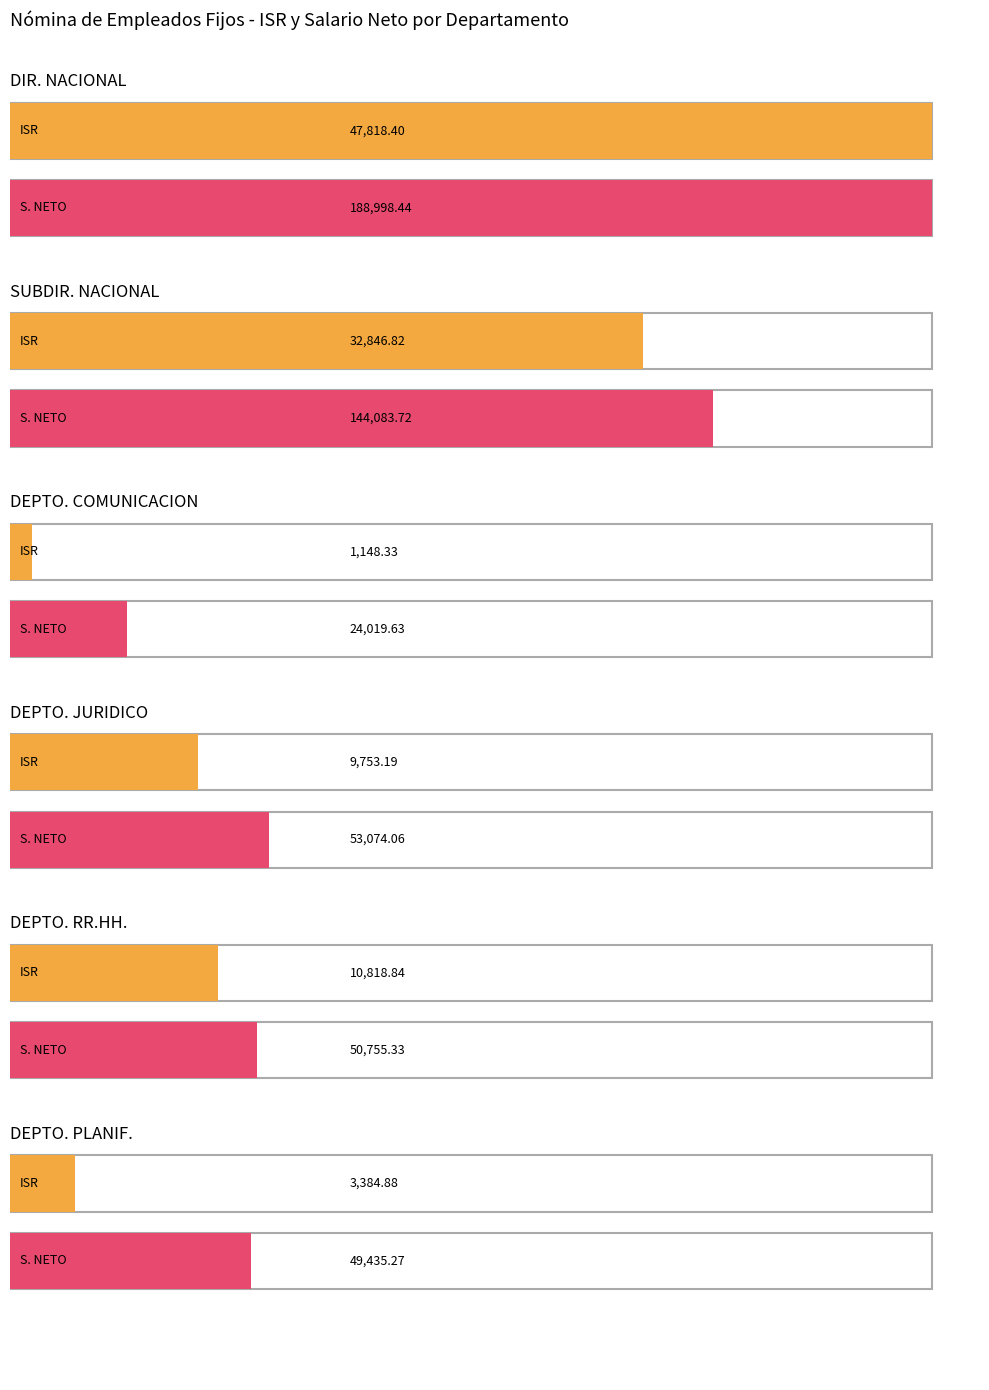

Which series has the largest range (max minus min)?

S. NETO